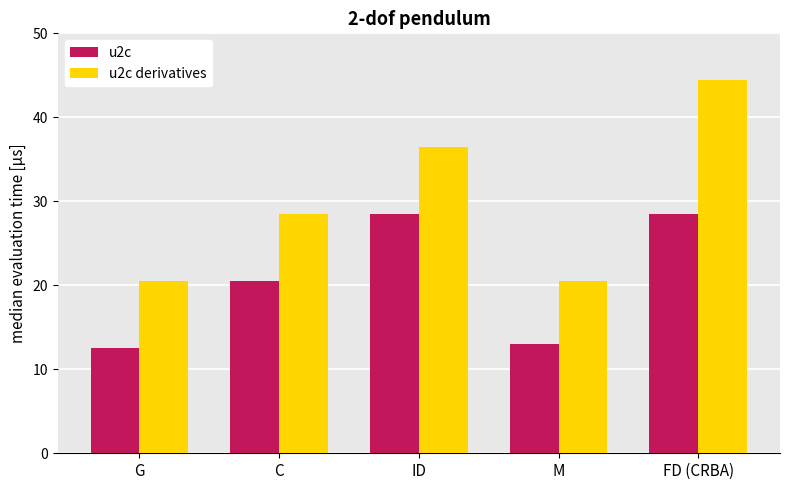

List the series in order of their peak value, highest first.

u2c derivatives, u2c